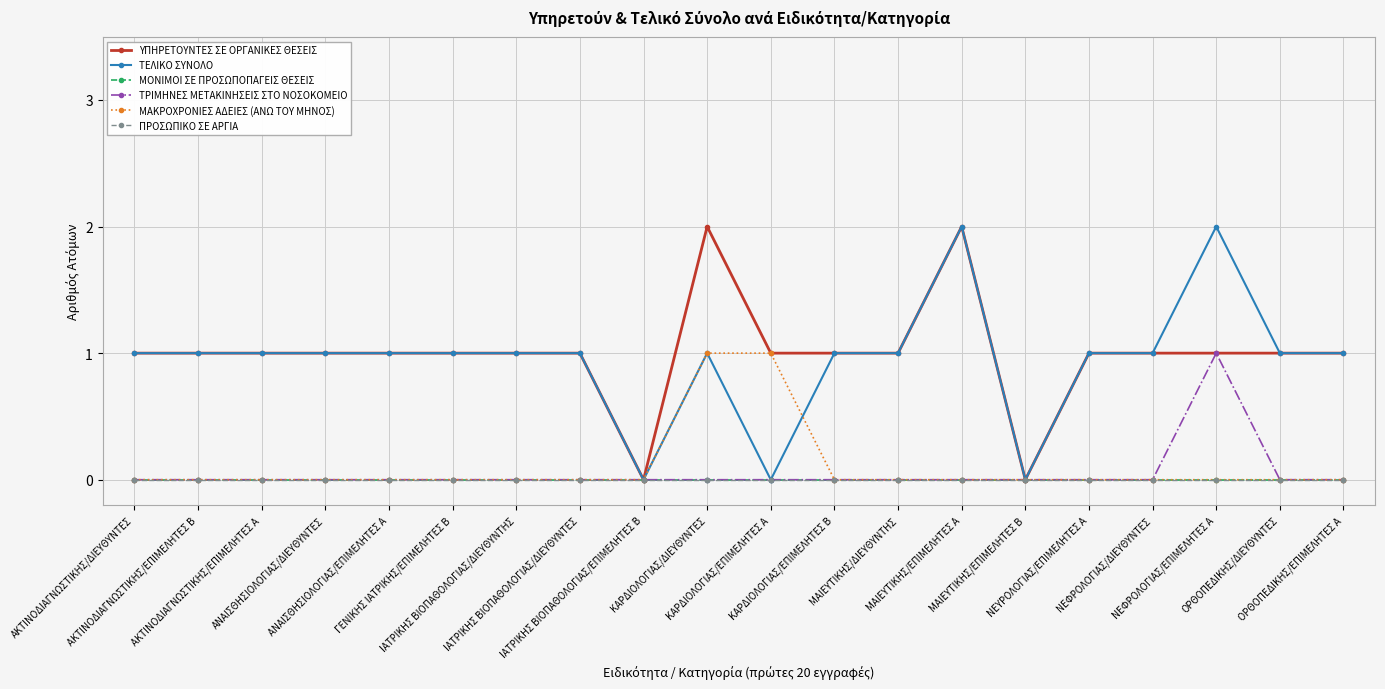

Does the chart have visible grid lines?

Yes